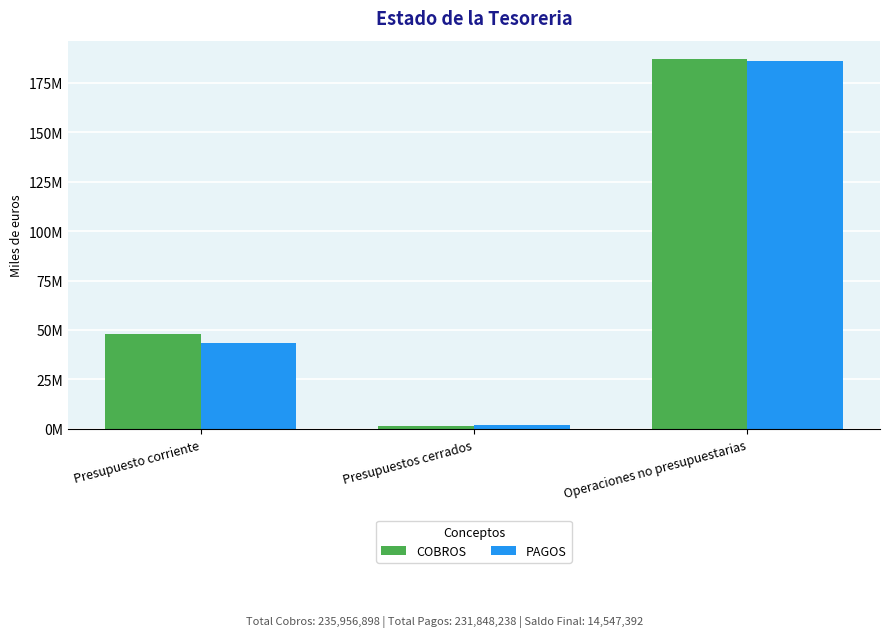

What is the label of the 1st bar from the right?

Operaciones no presupuestarias